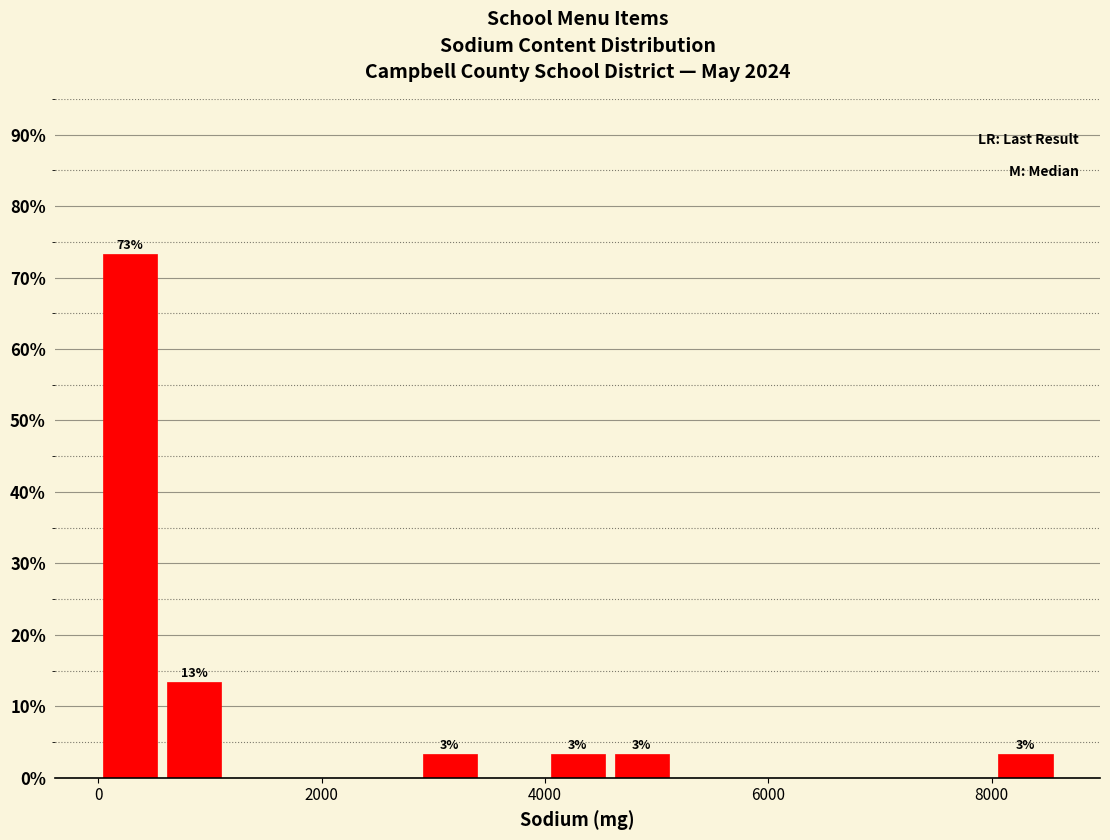

Around what value on the x-axis is the tallest bar? Give the approximate position of its centre, as read against the axis.

200